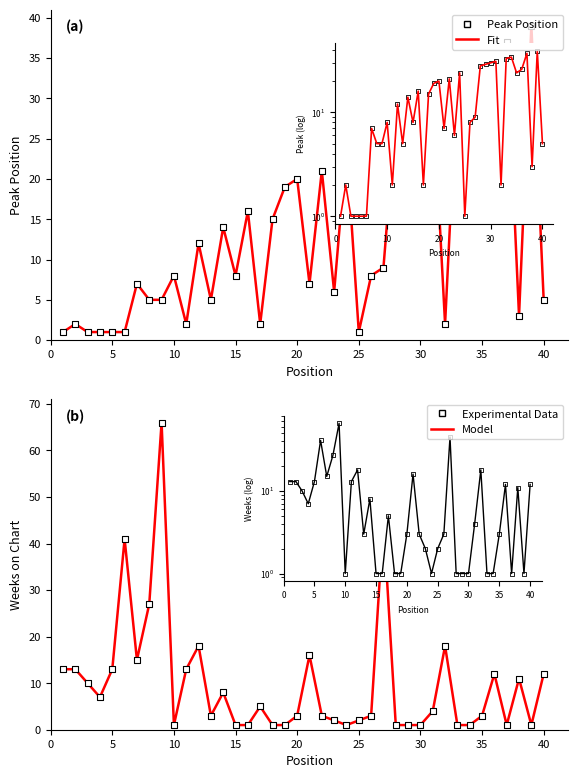

Which series has the largest Y range (max minus min)?

Model